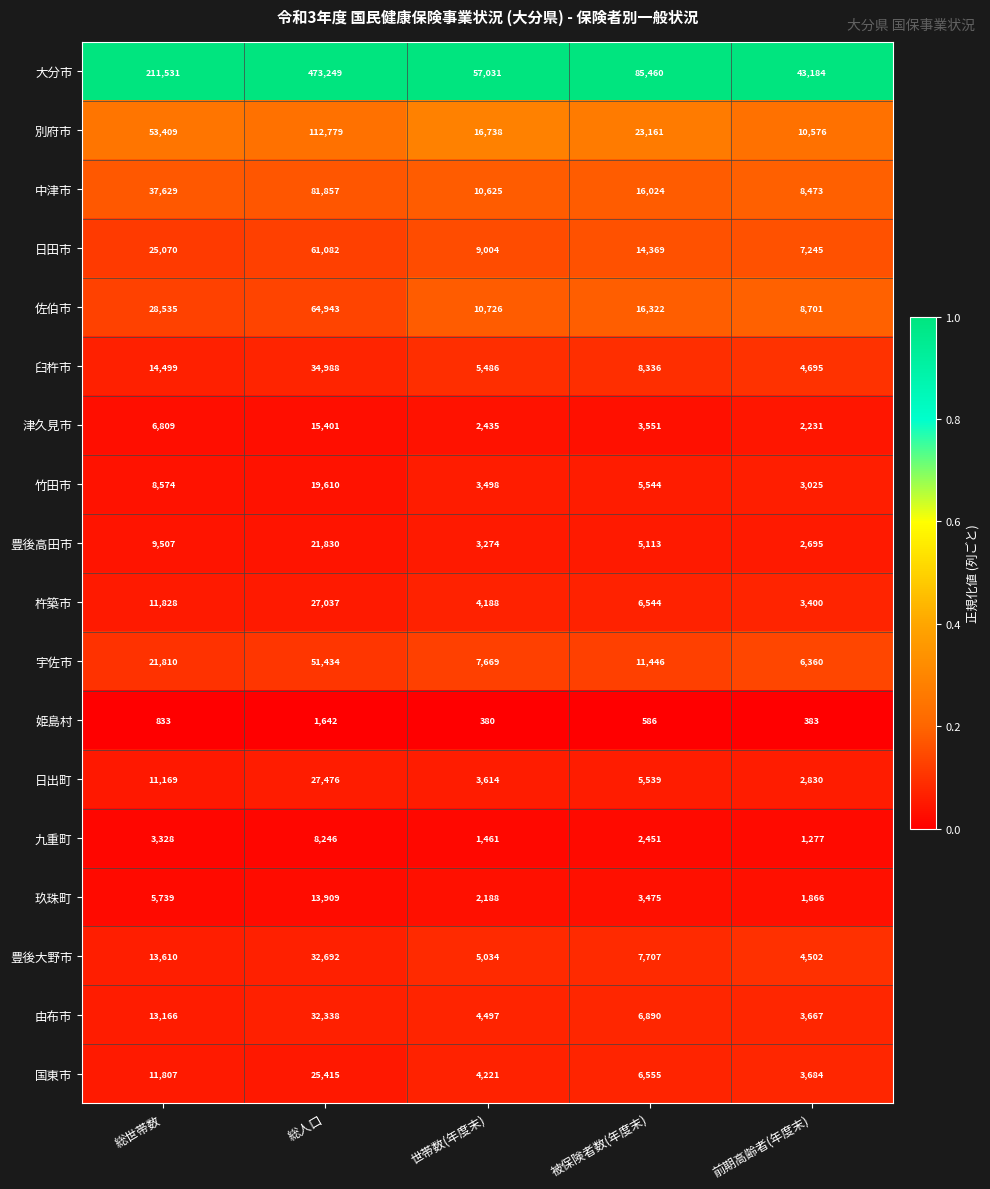

Where does the 別府市 series first go above 23161?

総世帯数